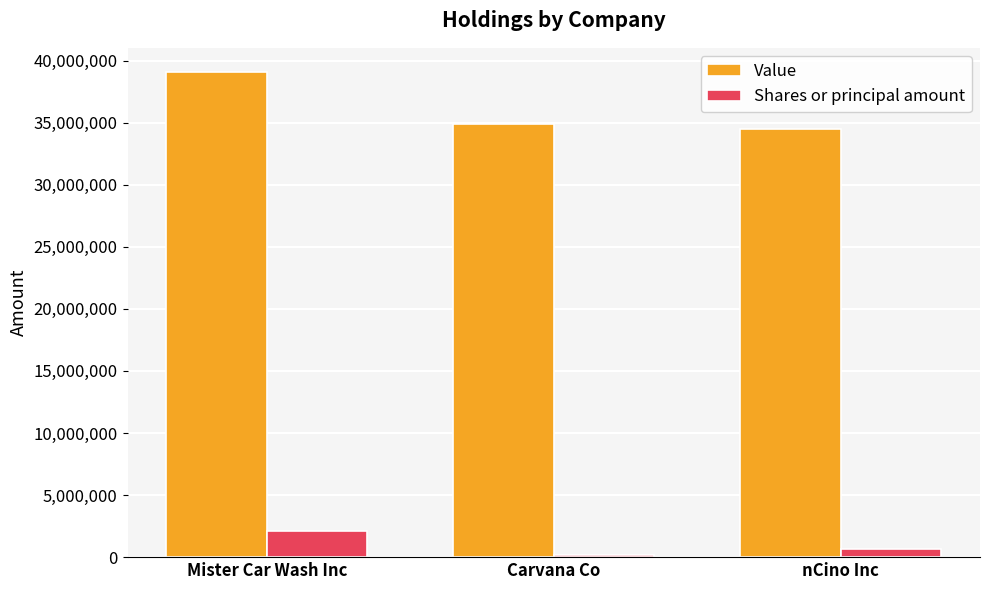

Reading left to right, what are all the values shown in this chart?

Value: Mister Car Wash Inc=39077000	Carvana Co=34919000	nCino Inc=34507000
Shares or principal amount: Mister Car Wash Inc=2145936	Carvana Co=150650	nCino Inc=629000